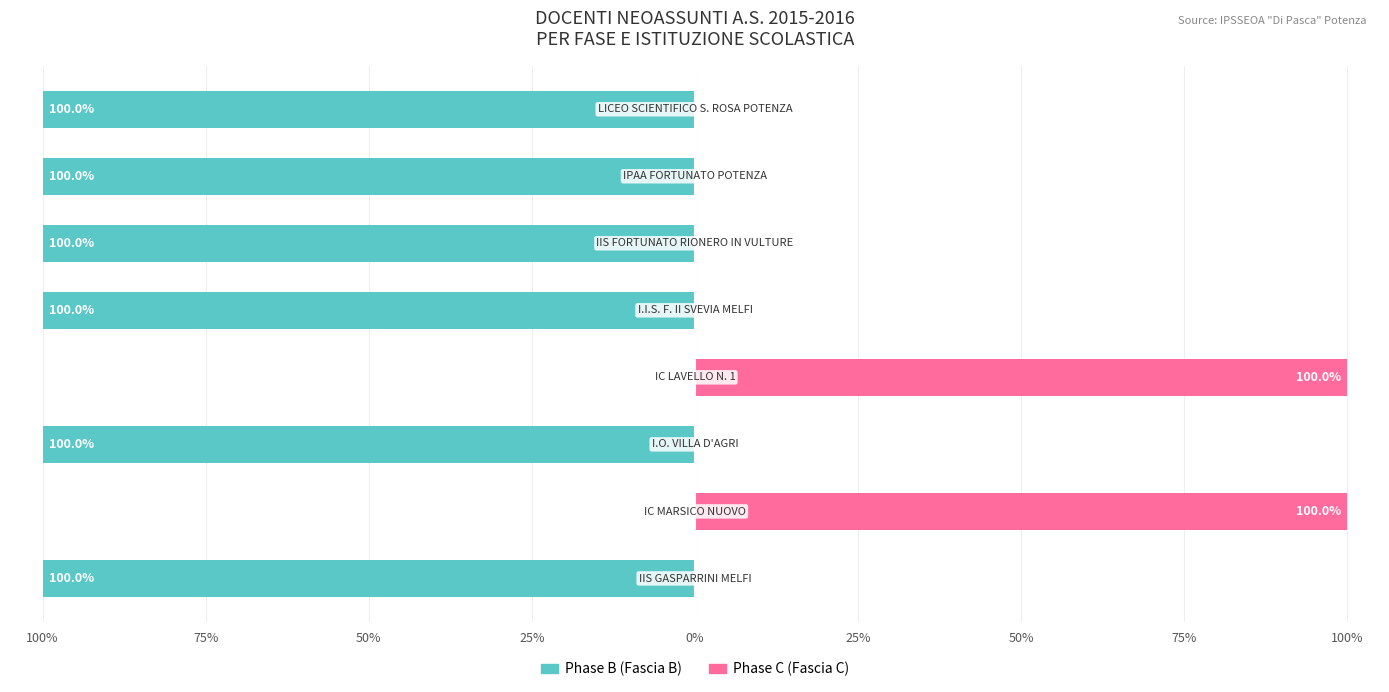

Reading left to right, list all the values displayed in this chart.

Phase B (Fascia B): -100	0	-100	0	-100	-100	-100	-100
Phase C (Fascia C): 0	100	0	100	0	0	0	0